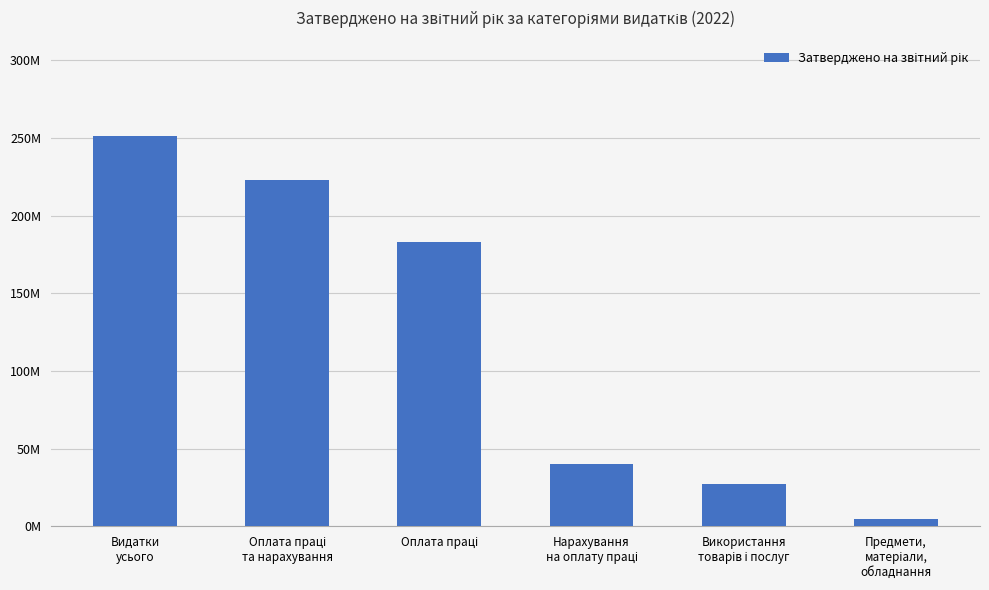

List the labels in order of value, smallest first.

Предмети,
матеріали,
обладнання, Використання
товарів і послуг, Нарахування
на оплату праці, Оплата праці, Оплата праці
та нарахування, Видатки
усього